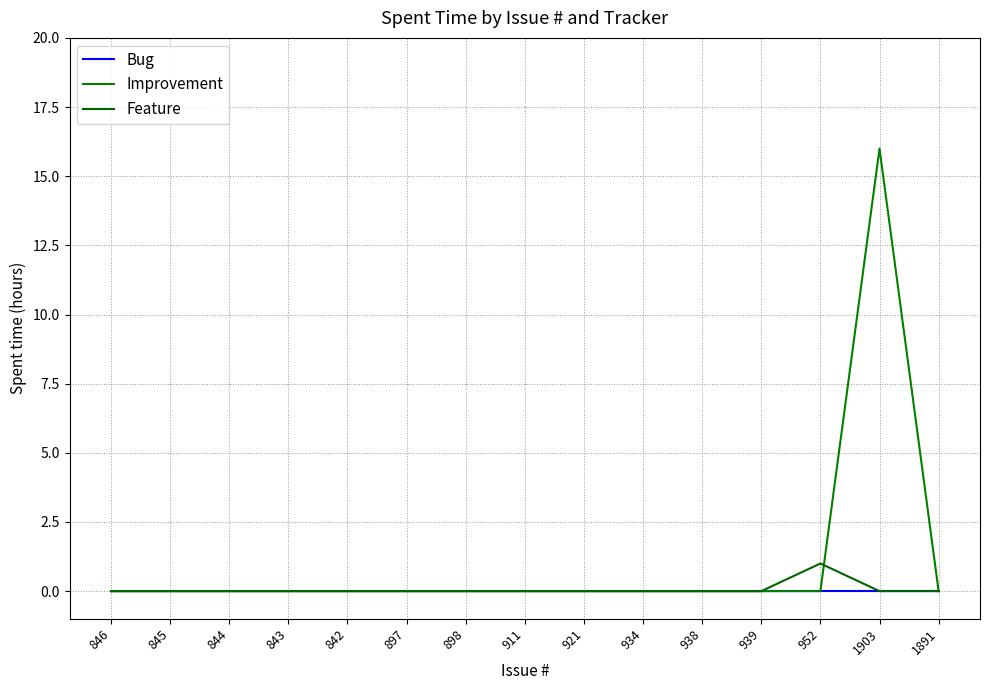

The Feature series shows 0 at 842. True or false?

True